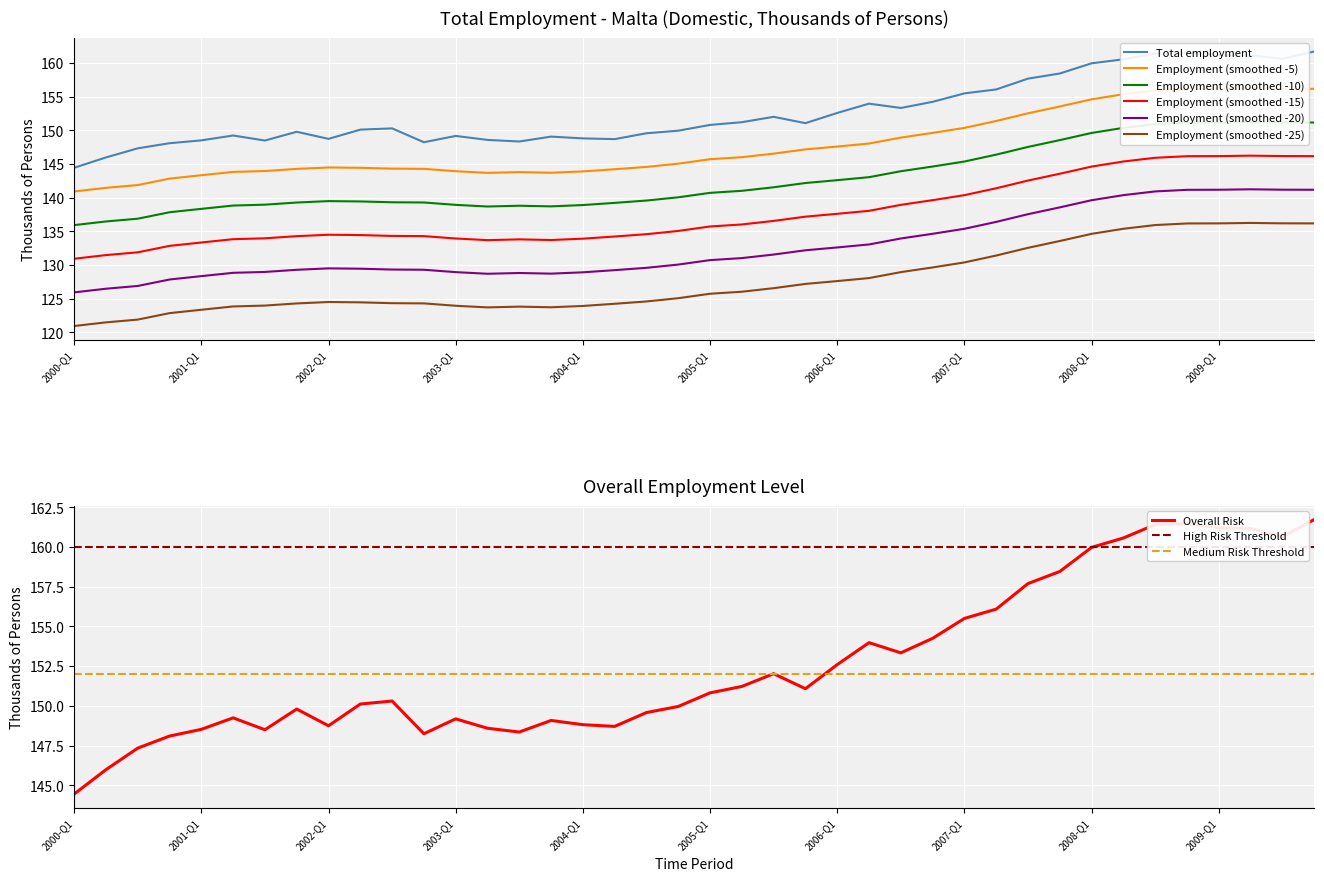

How many data points does each series have?

40